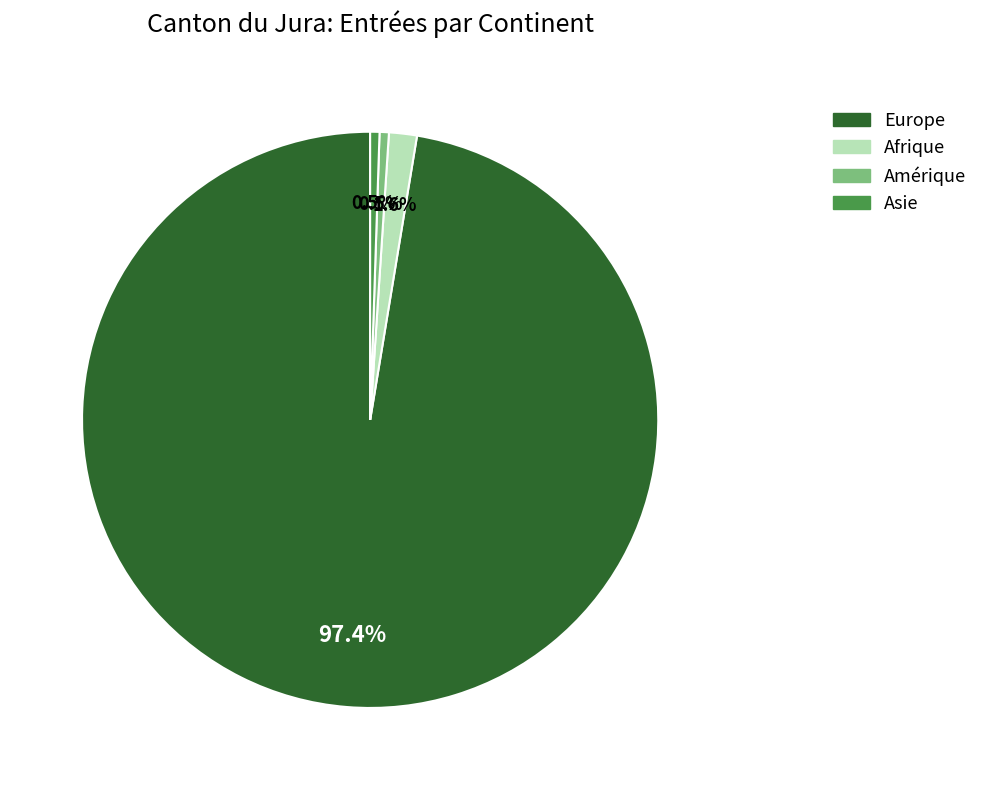

How many slices are in this pie chart?

4